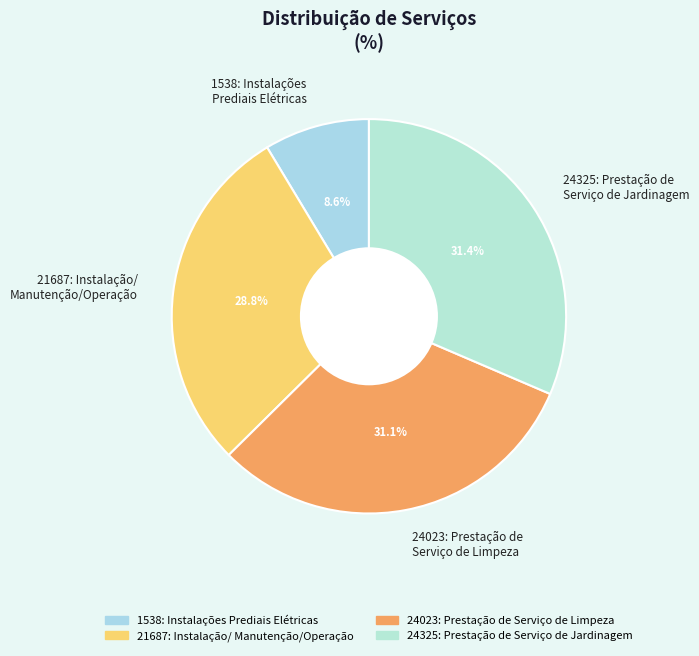

What is the ratio of the value at 24325: Prestação de Serviço de Jardinagem to the value at 24023: Prestação de Serviço de Limpeza?

1.0